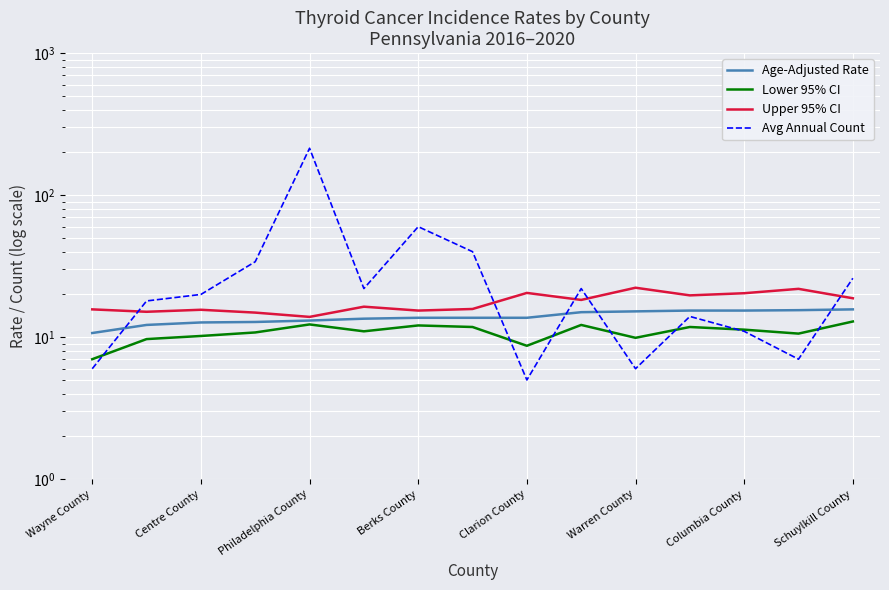

At which label does Lower 95% CI reach its minimum?

Wayne County